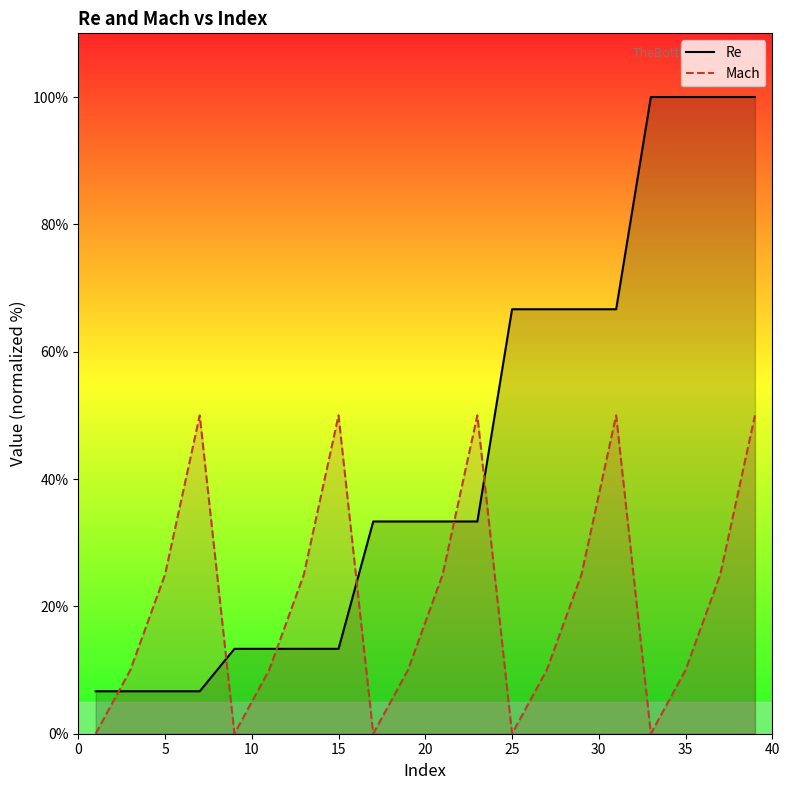

How many data points in Re are above 33?

12